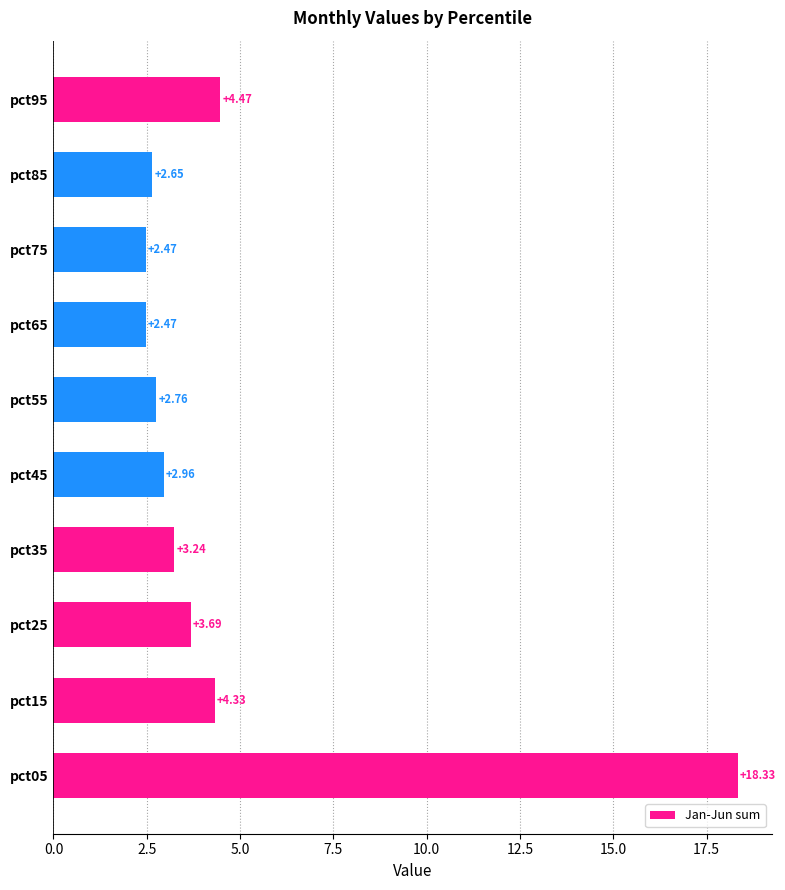

What is the difference between the maximum and minimum values?

15.9